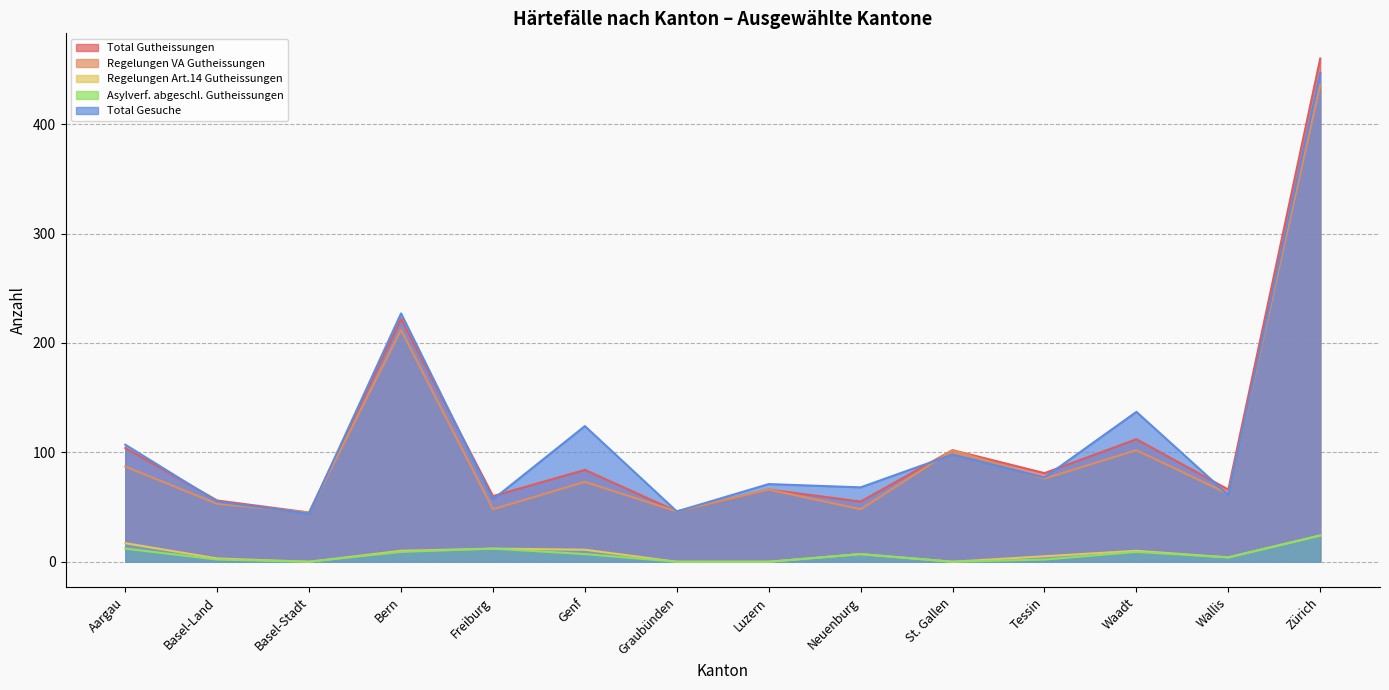

How many values in the Asylverf. abgeschl. Gutheissungen series exceed 7?

5